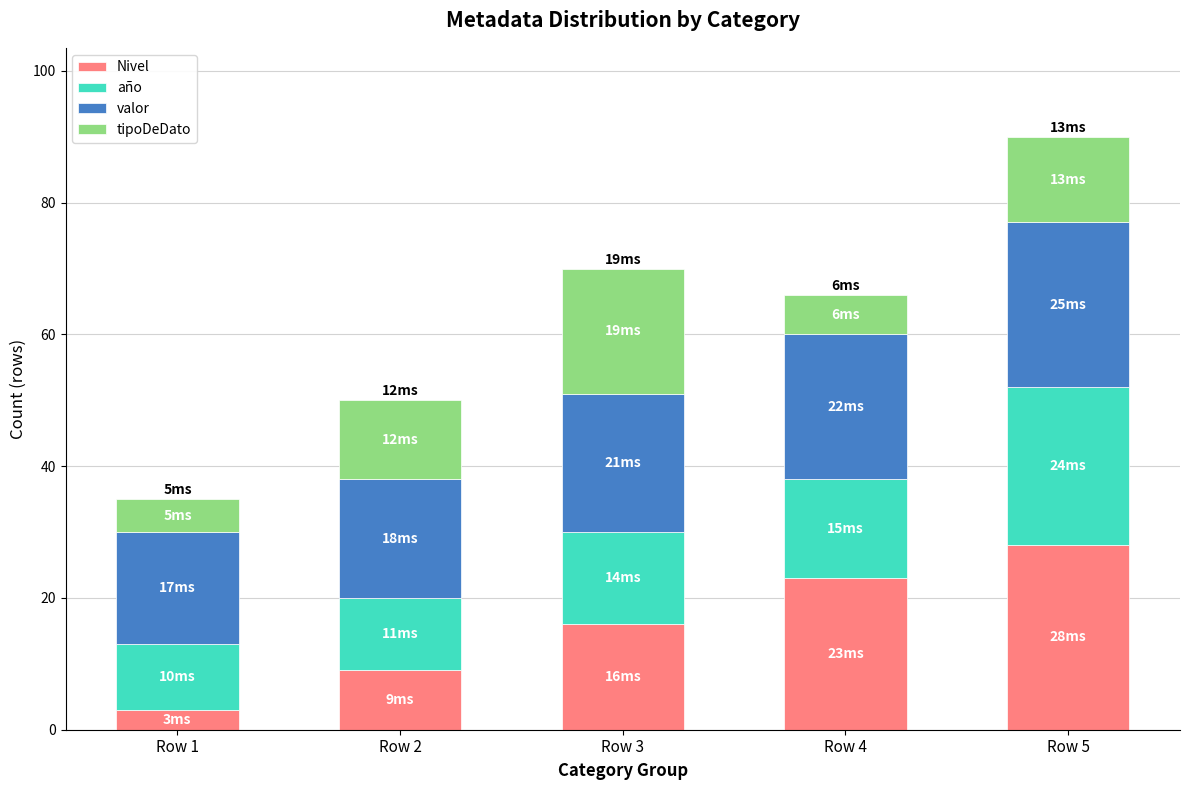

Reading right to left, what are the values for Nivel?

Row 5=28	Row 4=23	Row 3=16	Row 2=9	Row 1=3